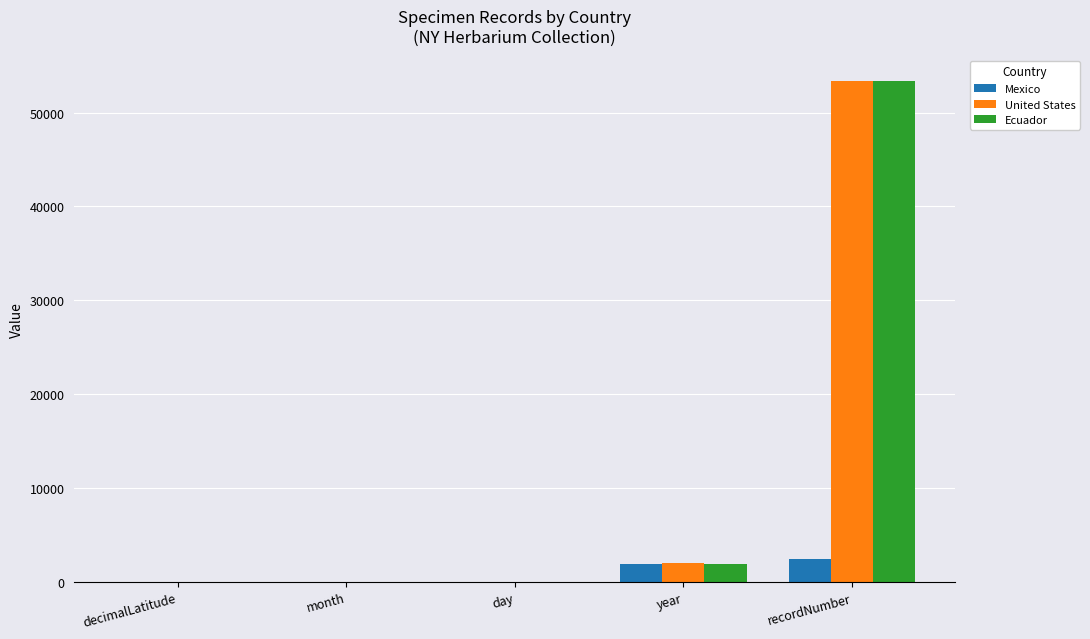

What is the sum of all Ecuador values?

55363.0